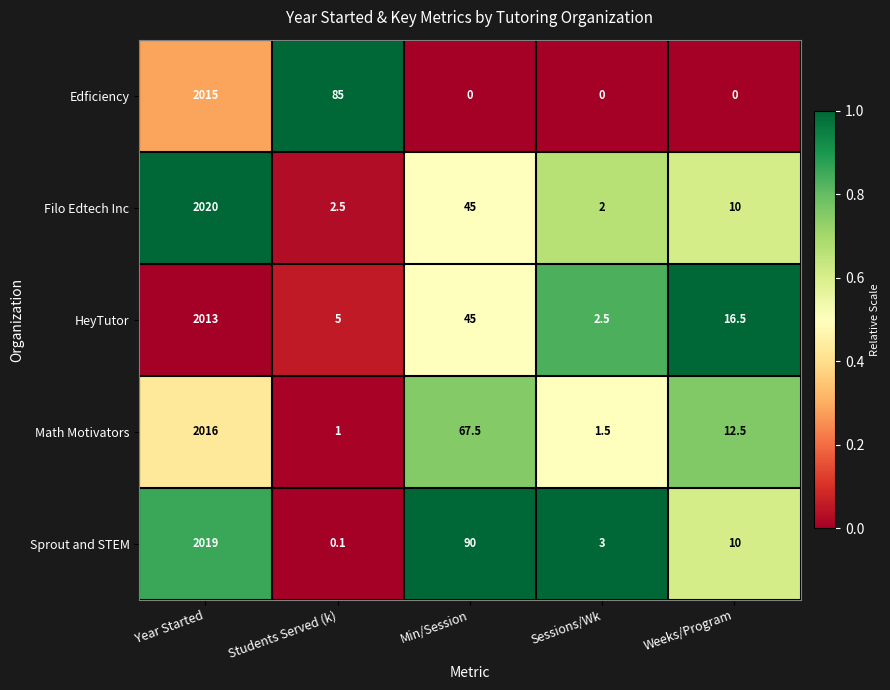

Which series has the largest total across all categories?

Sprout and STEM